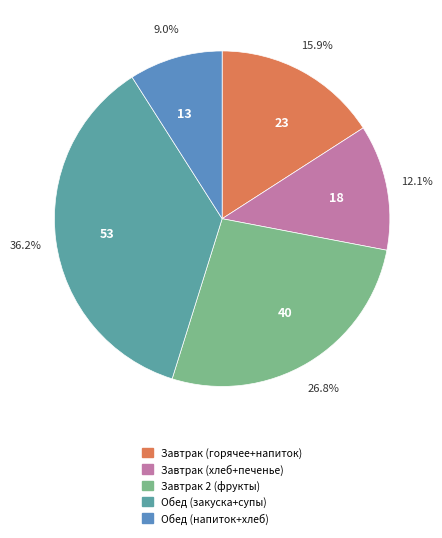

How many segments does this pie chart have?

5